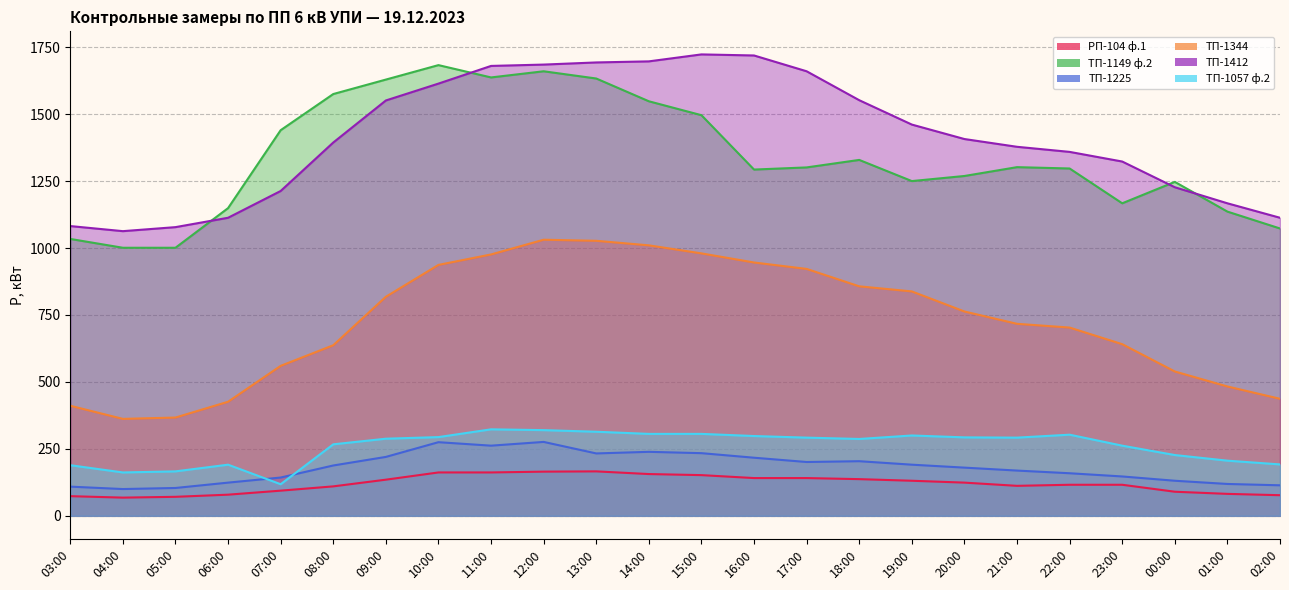

True or false: ТП-1344 and ТП-1057 ф.2 intersect in this chart.

False